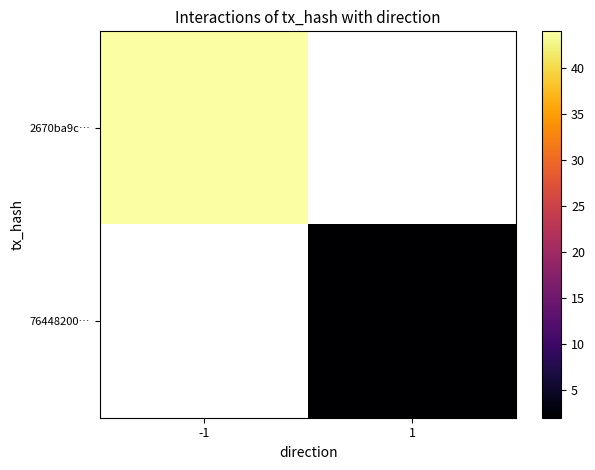

What is the minimum value shown in the chart?

2.0